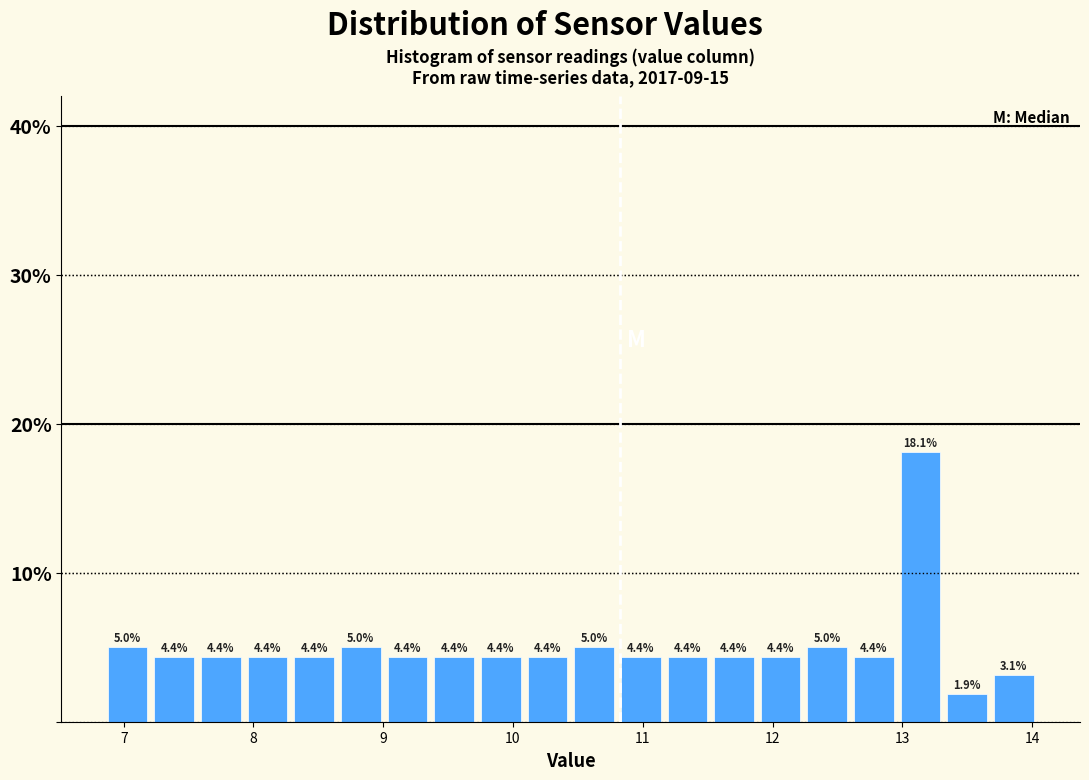

Around what value on the x-axis is the tallest bar? Give the approximate position of its centre, as read against the axis.

13.1